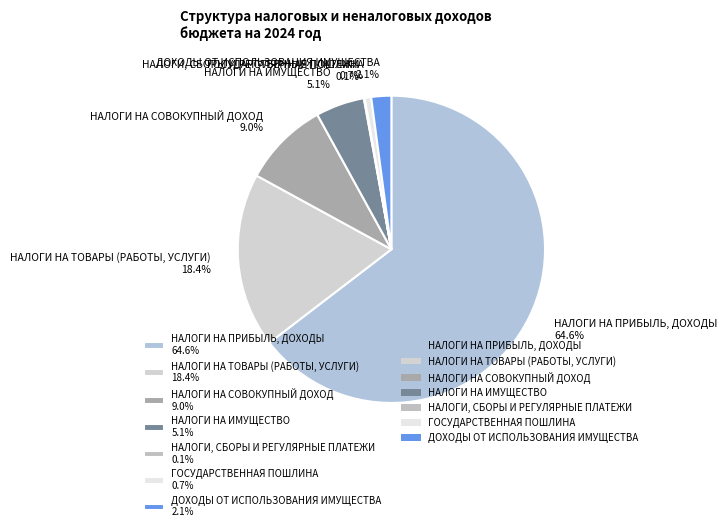

Between НАЛОГИ НА ТОВАРЫ (РАБОТЫ, УСЛУГИ) and ДОХОДЫ ОТ ИСПОЛЬЗОВАНИЯ ИМУЩЕСТВА, which is larger?

НАЛОГИ НА ТОВАРЫ (РАБОТЫ, УСЛУГИ)